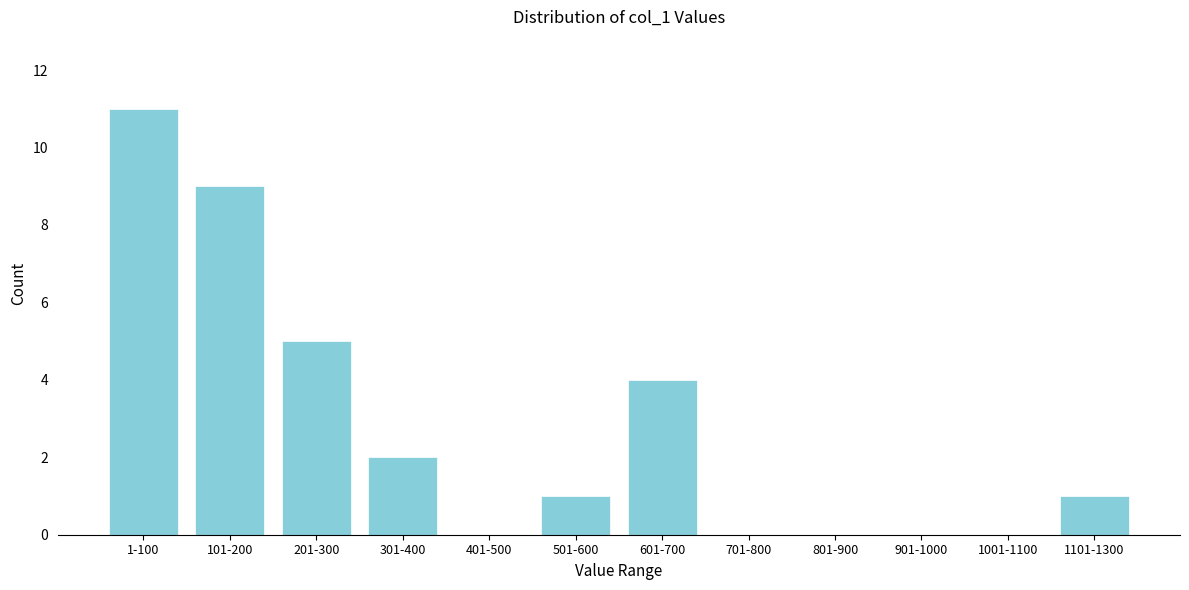

Reading left to right, extract all data points from this chart.

1-100=11	101-200=9	201-300=5	301-400=2	401-500=0	501-600=1	601-700=4	701-800=0	801-900=0	901-1000=0	1001-1100=0	1101-1300=1